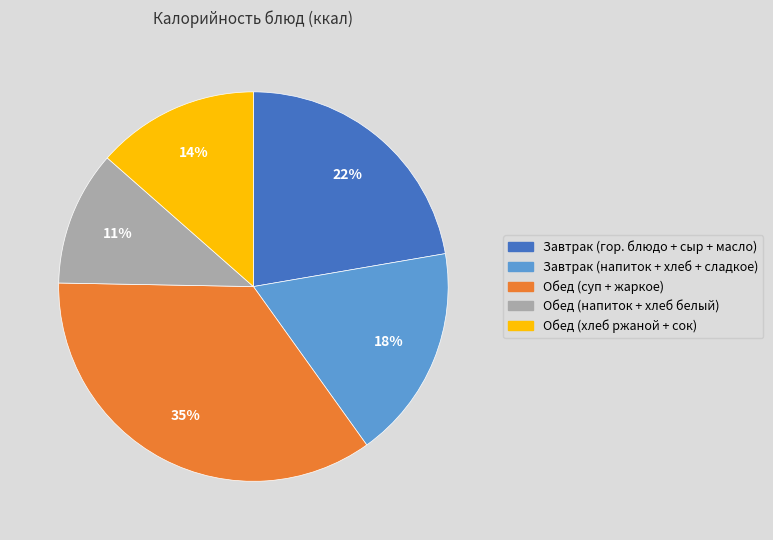

To the nearest percent, what is the difference between the largest and smallest slice percentages?

24%